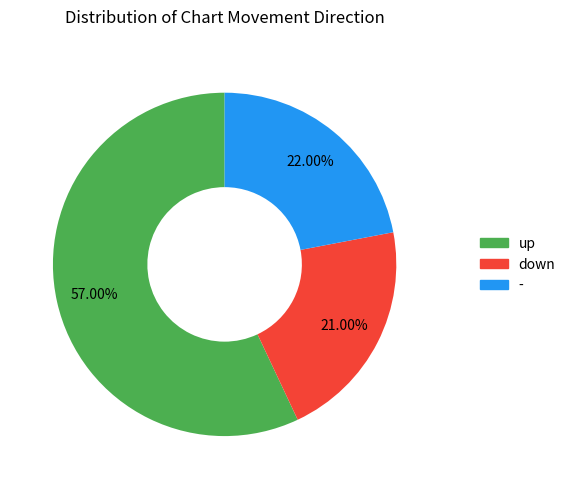

Is the sum of up and - greater than half?

Yes